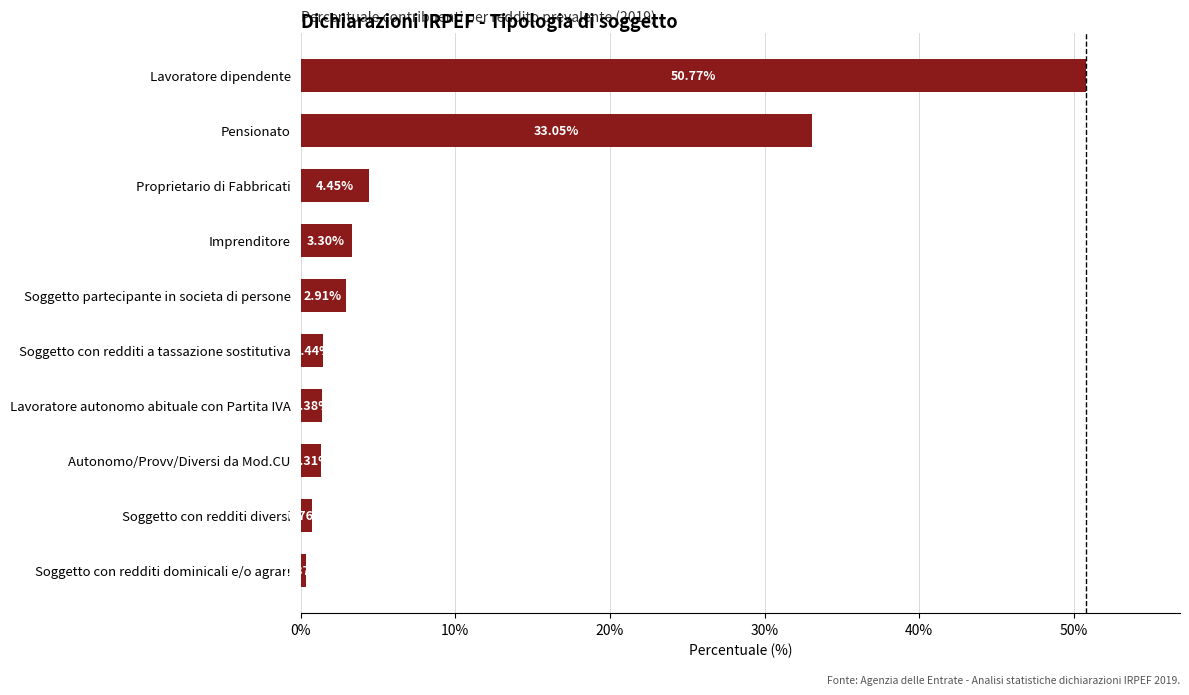

List the labels in order of value, smallest first.

Soggetto con redditi dominicali e/o agrari, Soggetto con redditi diversi, Autonomo/Provv/Diversi da Mod.CU, Lavoratore autonomo abituale con Partita IVA, Soggetto con redditi a tassazione sostitutiva, Soggetto partecipante in societa di persone, Imprenditore, Proprietario di Fabbricati, Pensionato, Lavoratore dipendente